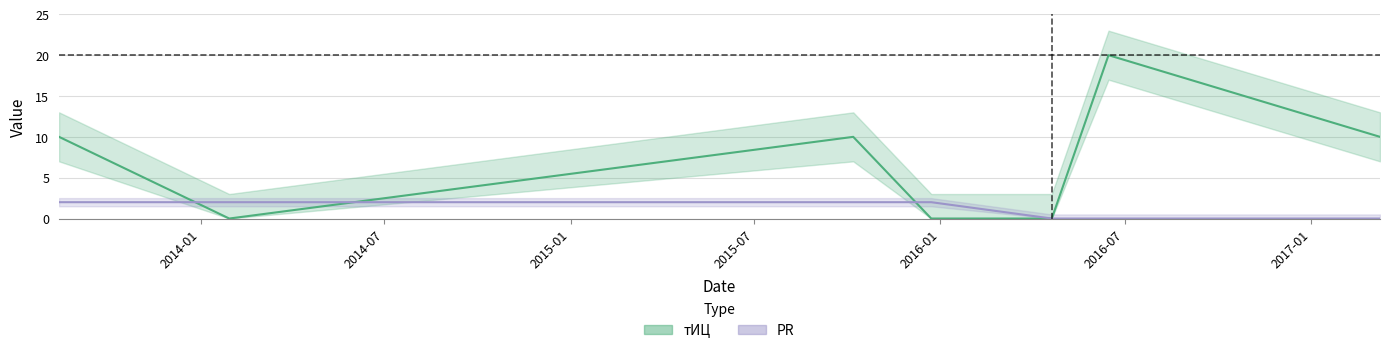

What is the sum of all тИЦ values?

50